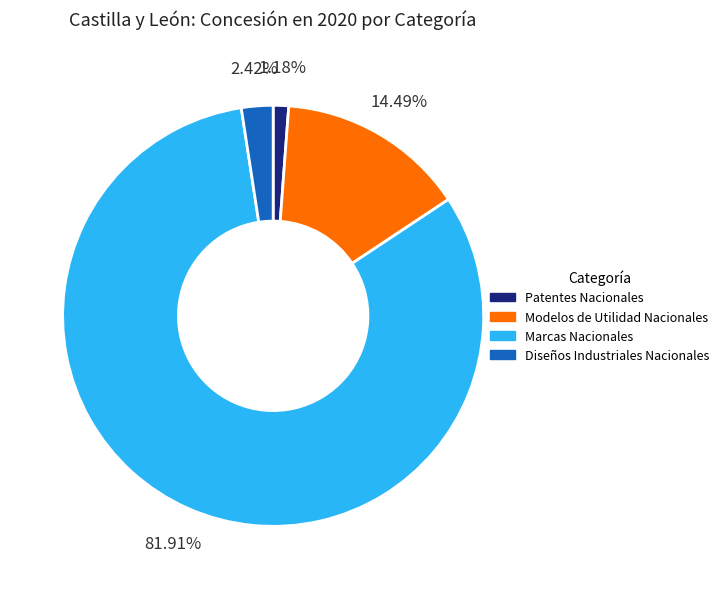

What percentage is the Marcas Nacionales slice, to the nearest percent?

82%